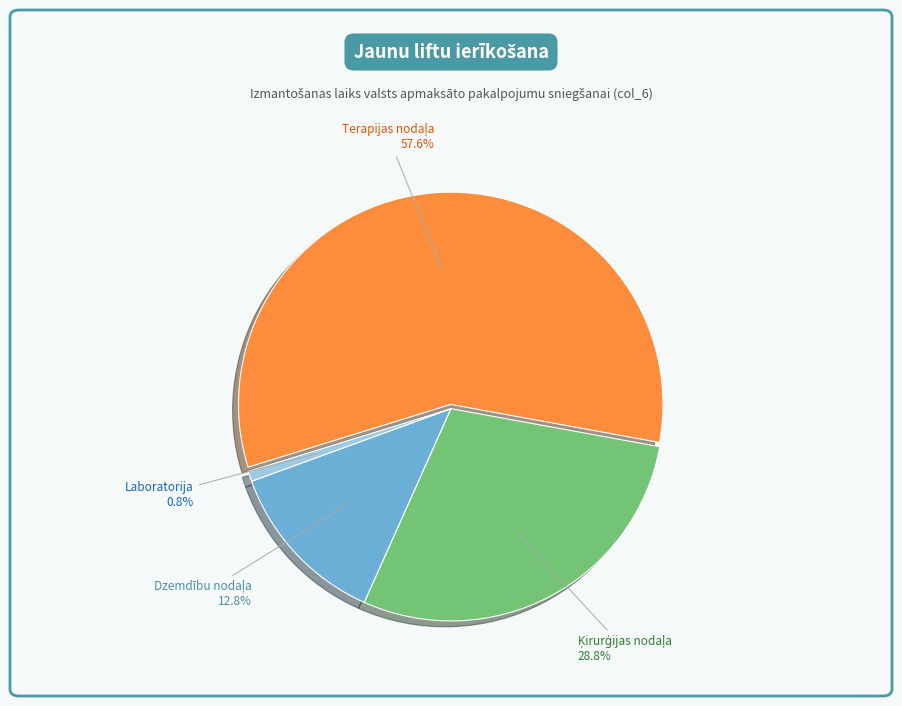

What is the smallest slice in the pie chart?

Laboratorija